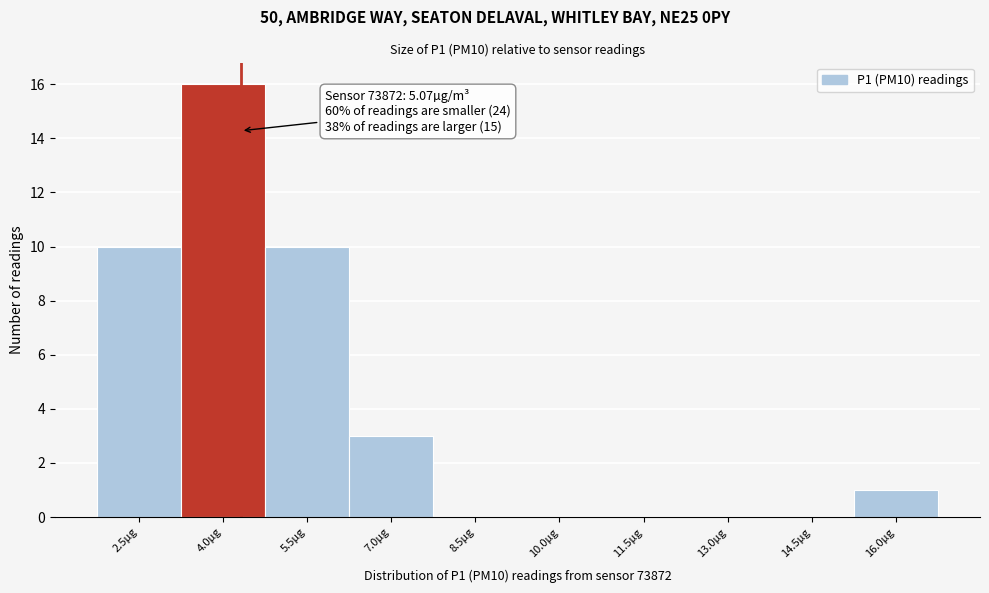

Reading left to right, list all the values displayed in this chart.

2.5µg=10	4.0µg=16	5.5µg=10	7.0µg=3	8.5µg=0	10.0µg=0	11.5µg=0	13.0µg=0	14.5µg=0	16.0µg=1